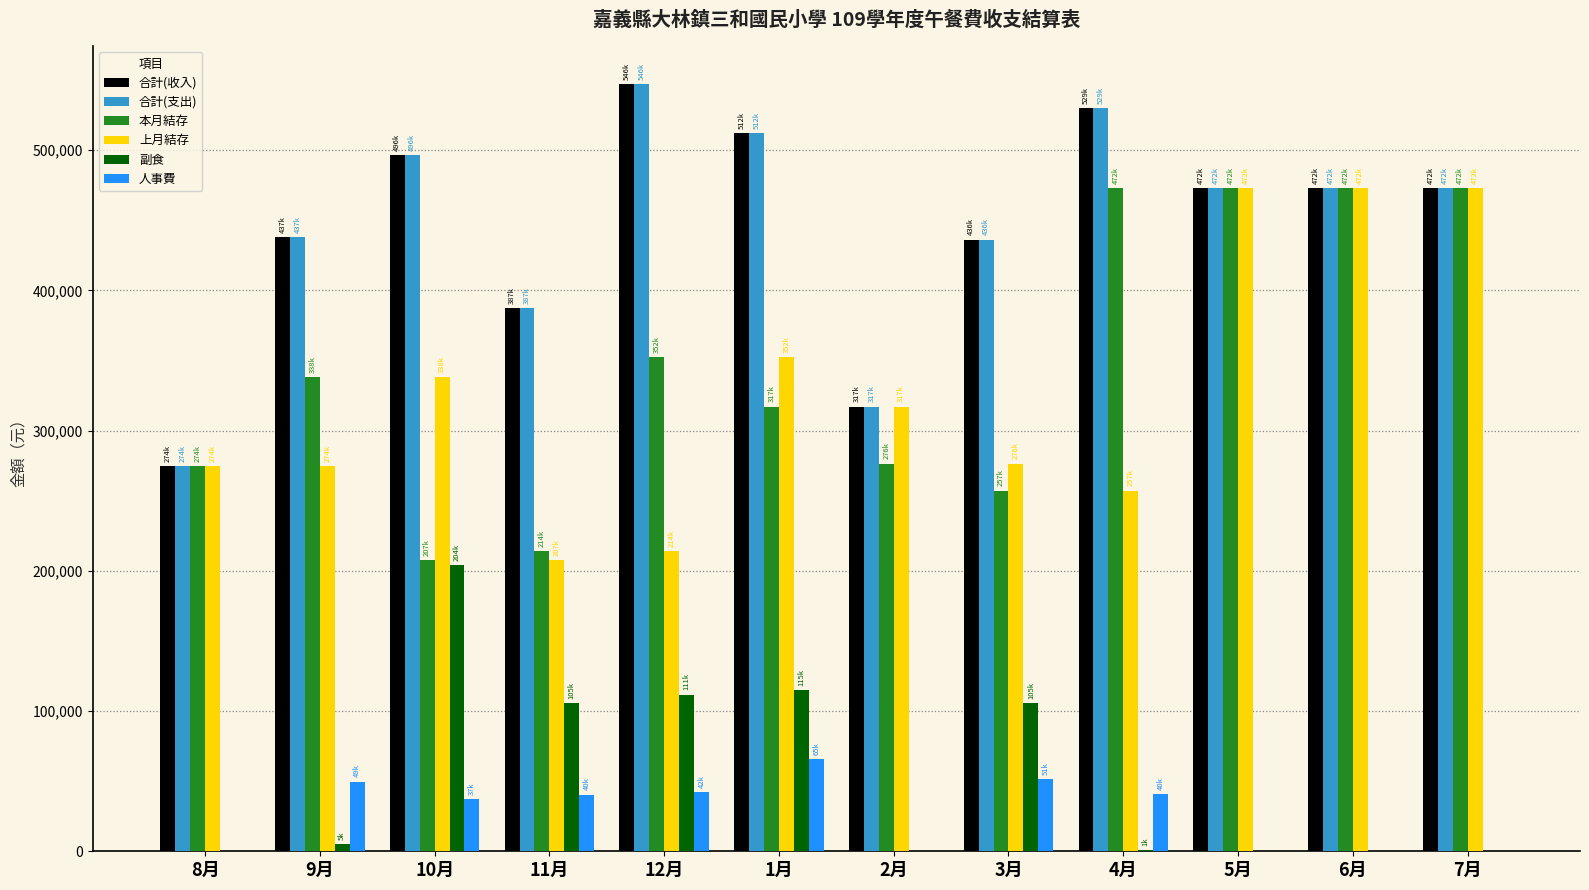

What is the maximum value for 副食?

204075